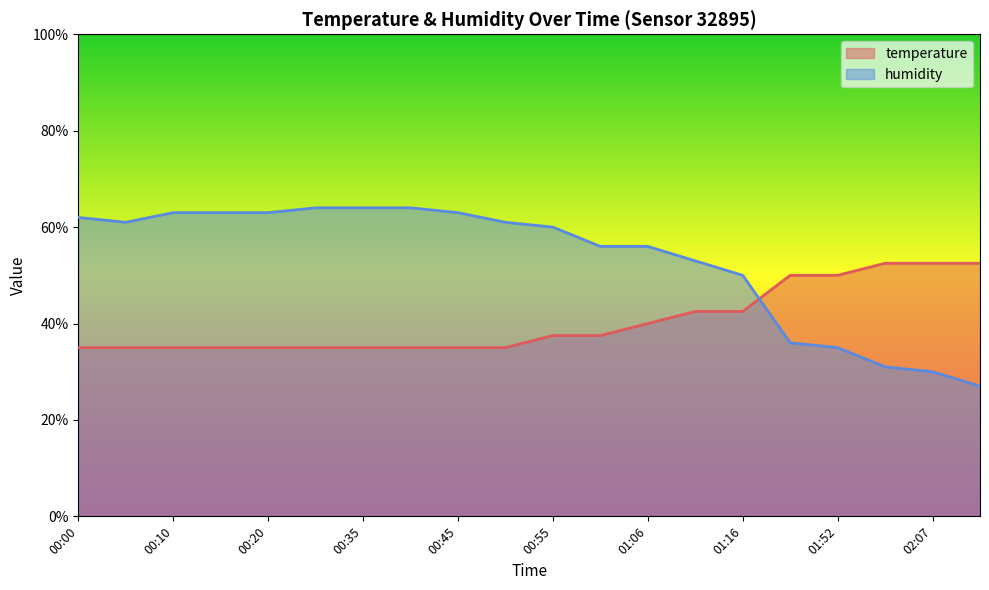

At which label is humidity closest to 45?

01:16